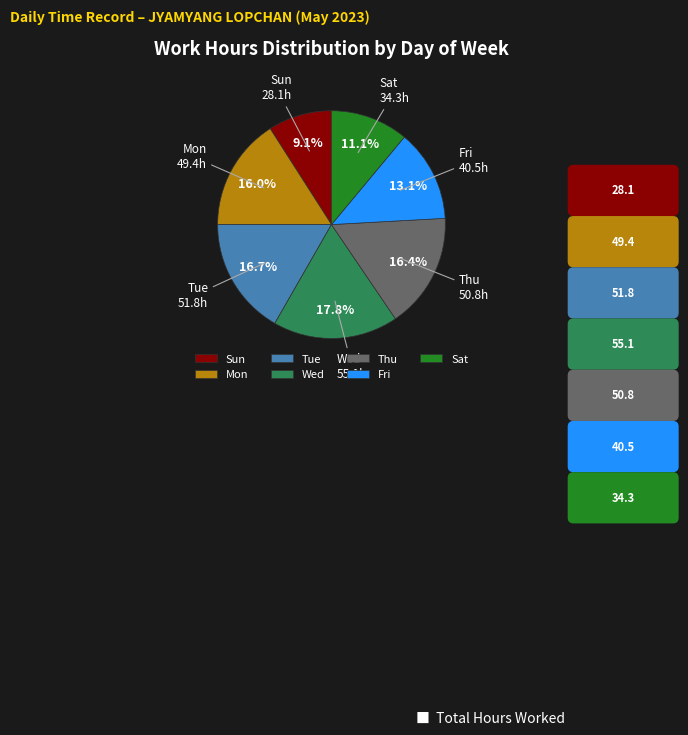

Is there a majority slice in this chart?

No